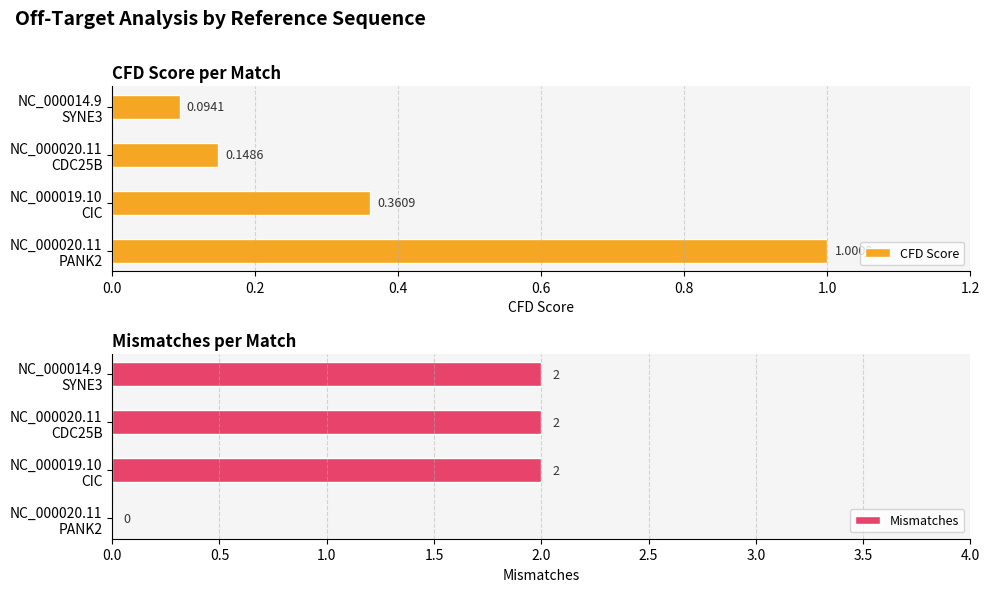

What are all the series names shown in the legend?

CFD Score, Mismatches